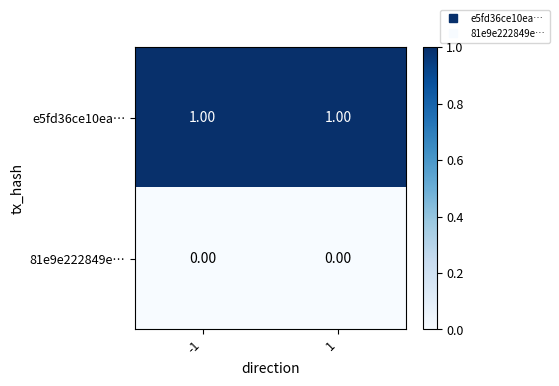

At how many categories does at least one series exceed 0?

2